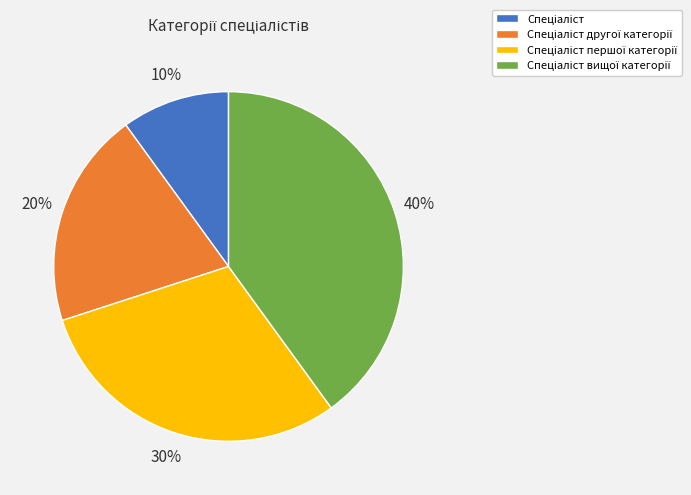

To the nearest percent, what is the difference between the largest and smallest slice percentages?

30%